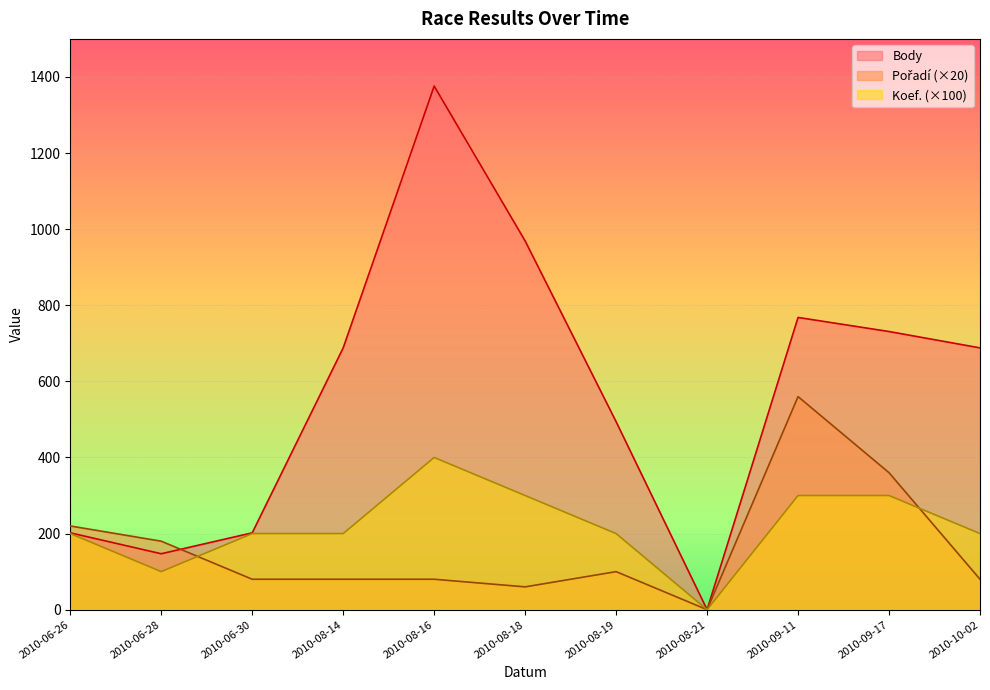

Where is the first local maximum for Pořadí?

2010-08-19